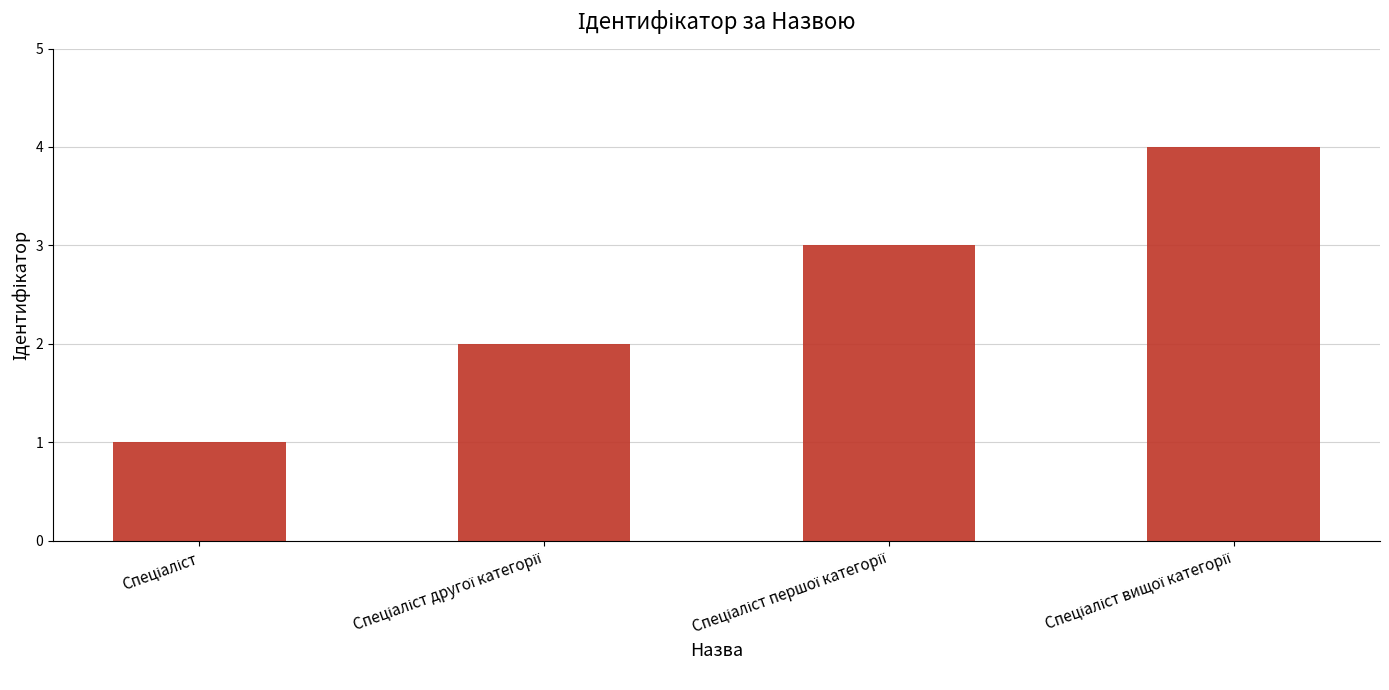

Reading left to right, list all the values displayed in this chart.

1	2	3	4